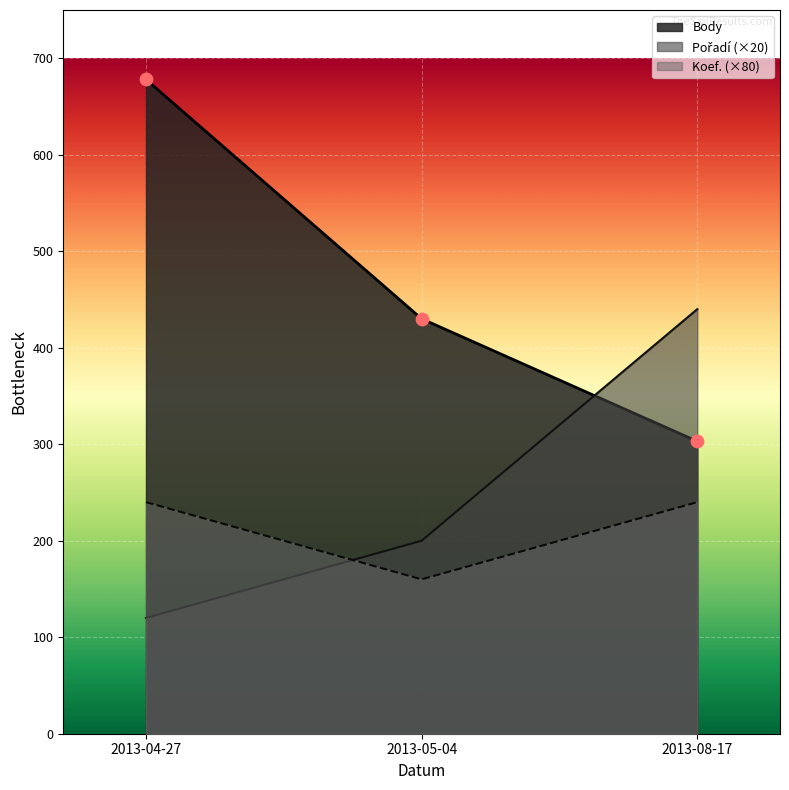

At which category is the sum across all series the highest?

2013-04-27